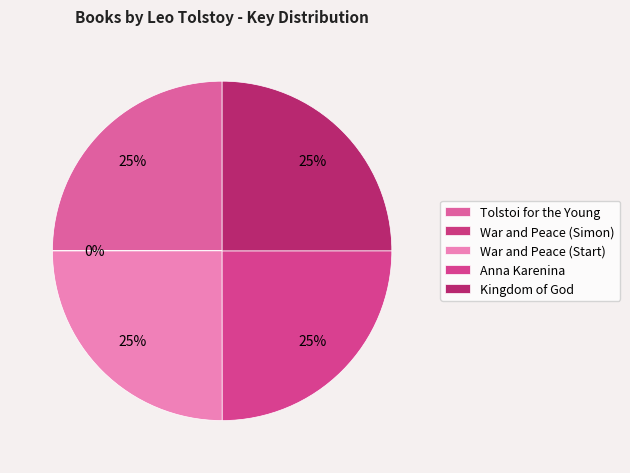

Which category has the biggest portion of the pie?

War and Peace (Start)